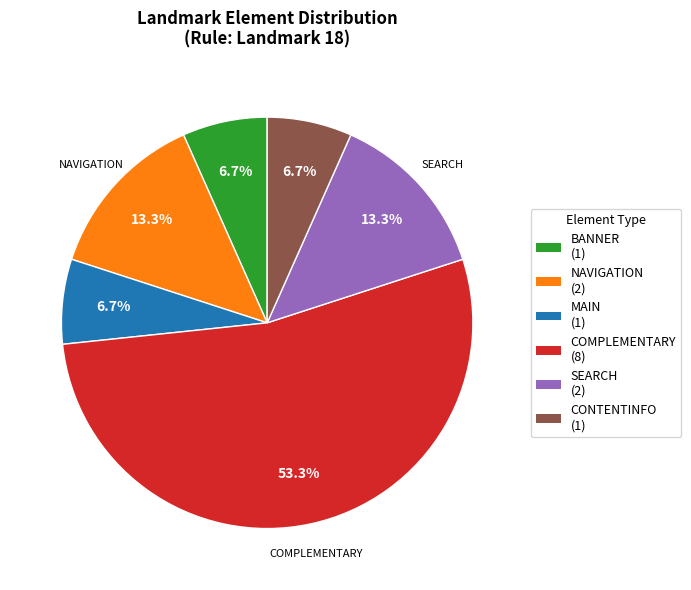

Is there any slice that represents more than half of the pie?

Yes